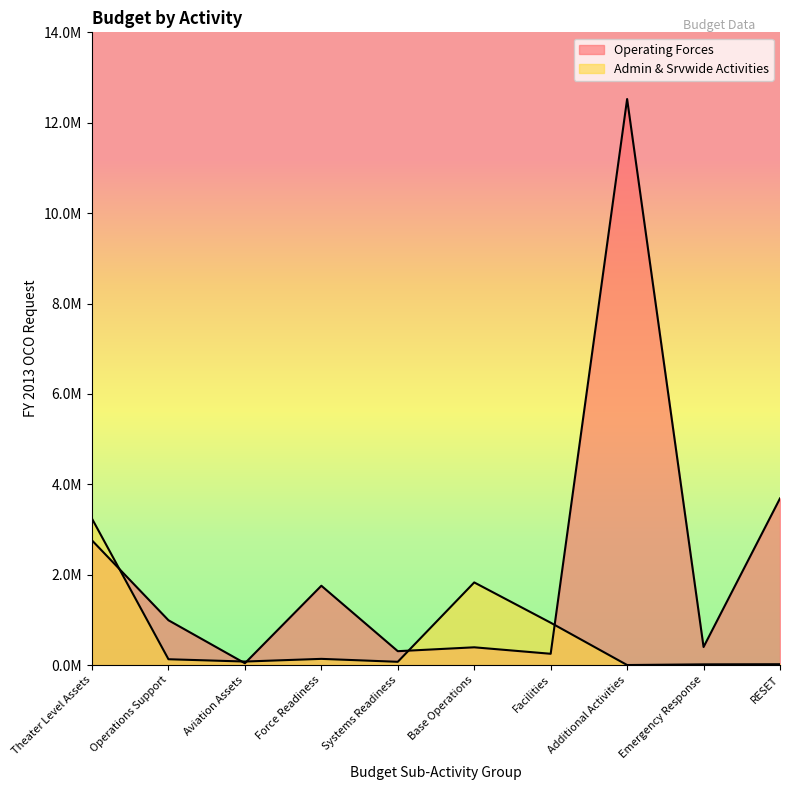

How many lines are shown in the chart?

2